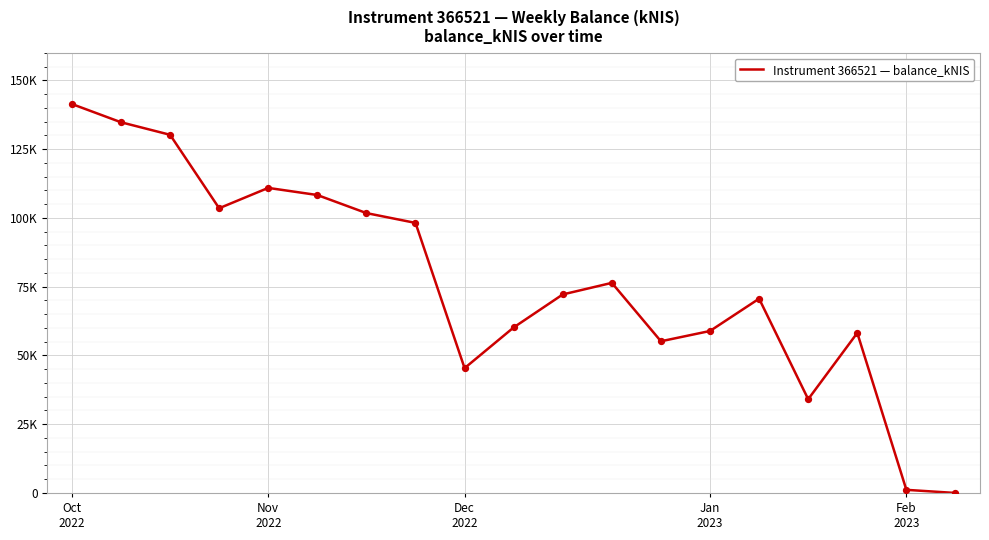

Does the chart have visible grid lines?

Yes